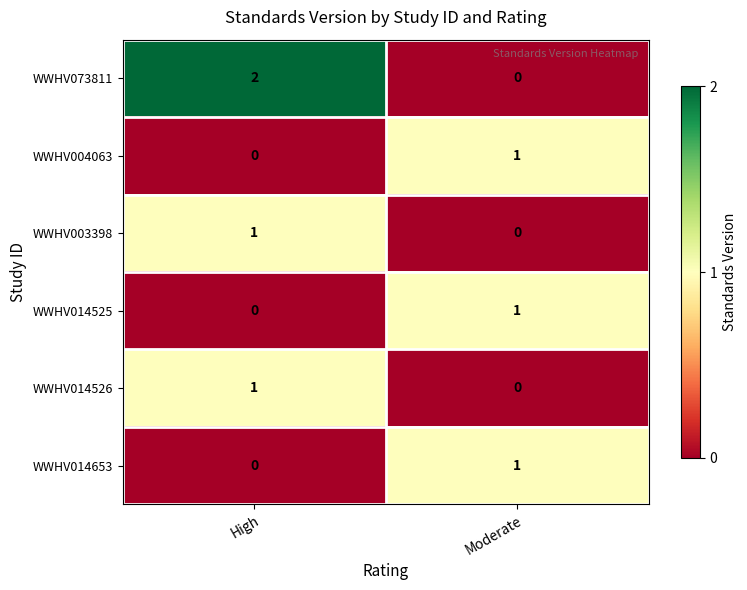

Reading left to right, what are all the values shown in this chart?

WWHV073811: 2	0
WWHV004063: 0	1
WWHV003398: 1	0
WWHV014525: 0	1
WWHV014526: 1	0
WWHV014653: 0	1